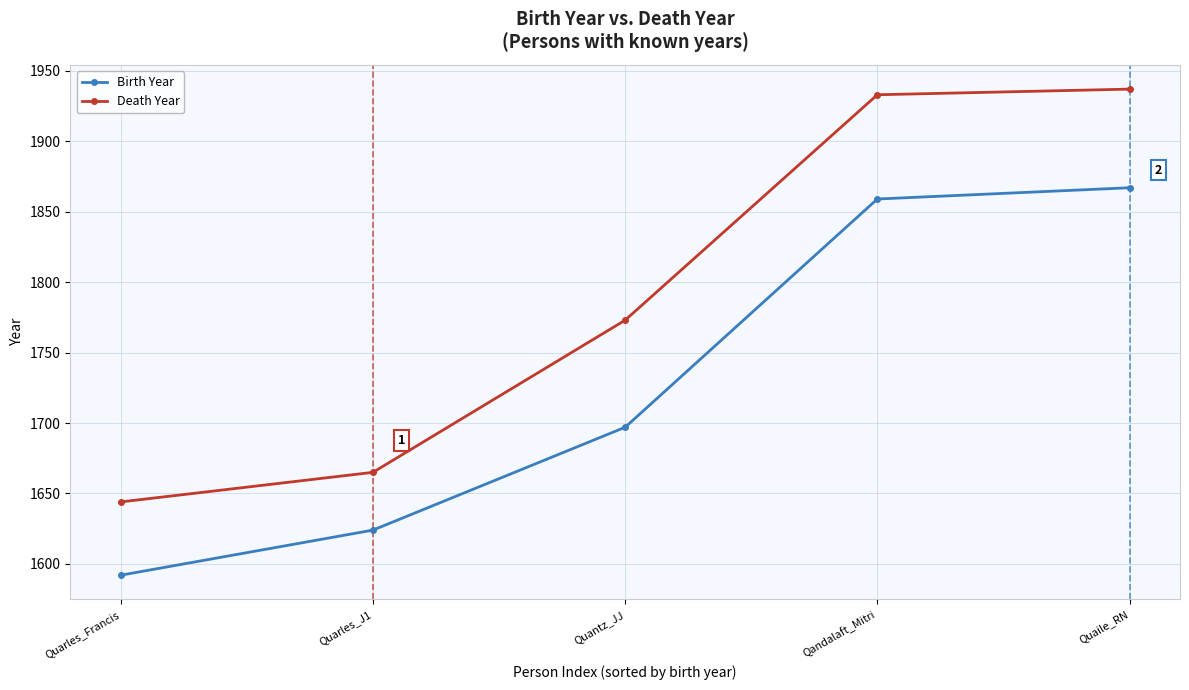

What is the average value of the Birth Year series?

1728